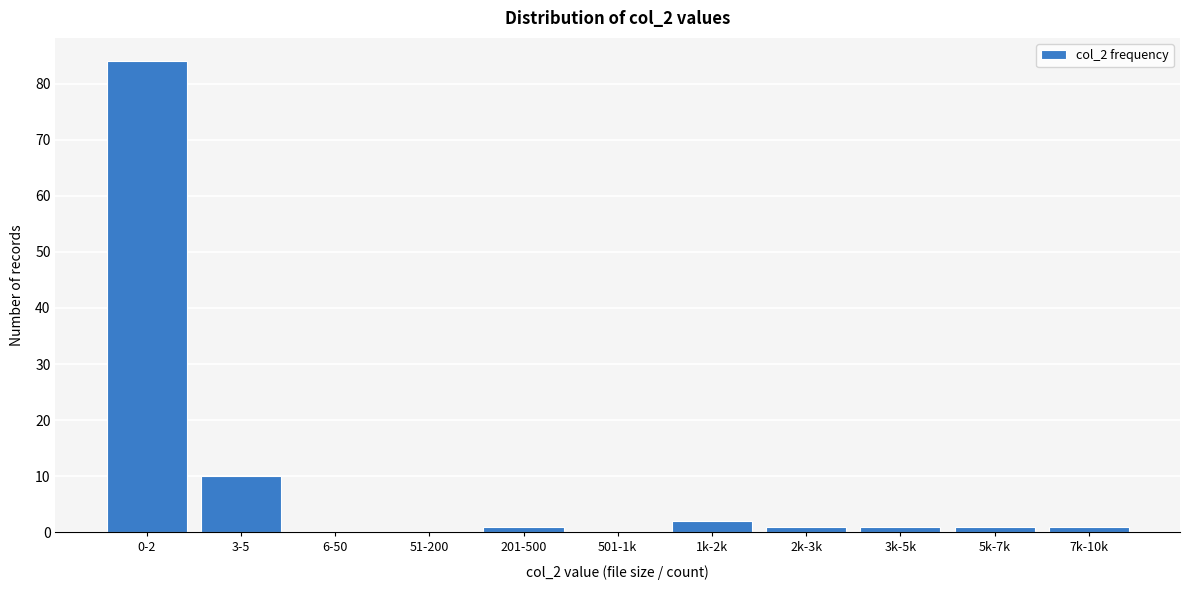

Reading left to right, what are all the values shown in this chart?

0-2=84	3-5=10	6-50=0	51-200=0	201-500=1	501-1k=0	1k-2k=2	2k-3k=1	3k-5k=1	5k-7k=1	7k-10k=1